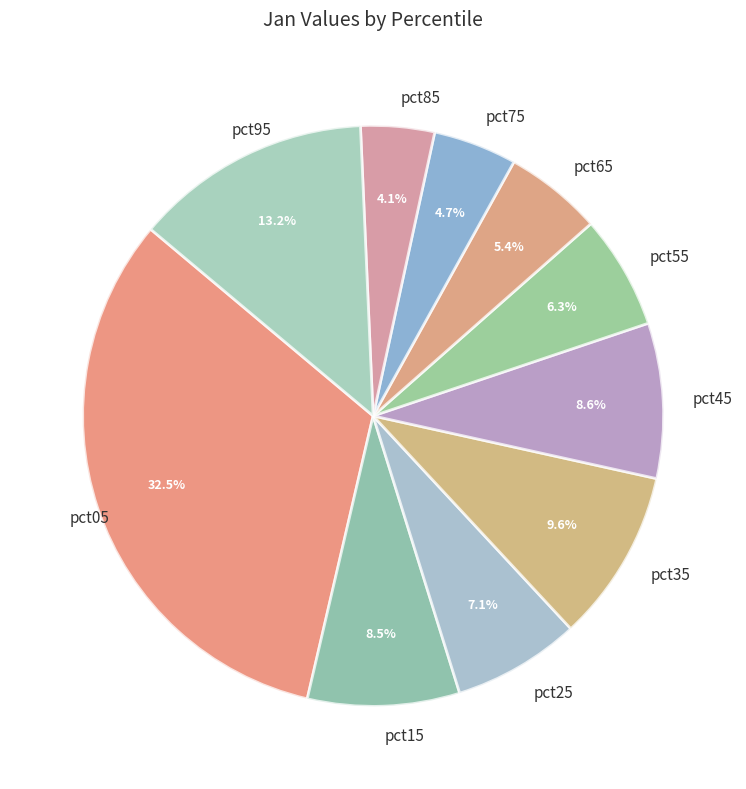

To the nearest percent, what is the average slice percentage?

10%